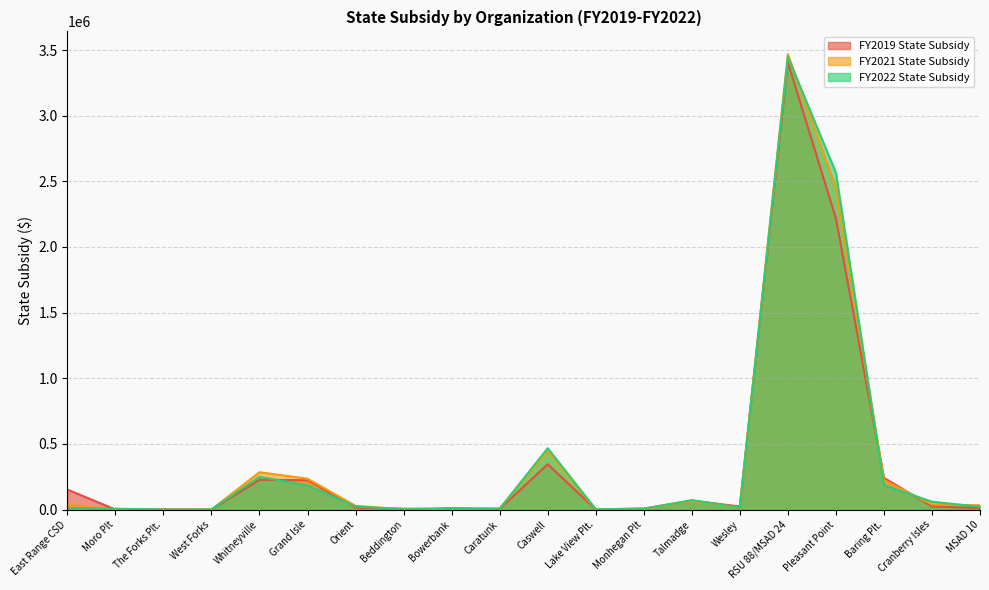

What is the difference between the FY2022 State Subsidy values at East Range CSD and Caratunk?

5932.2